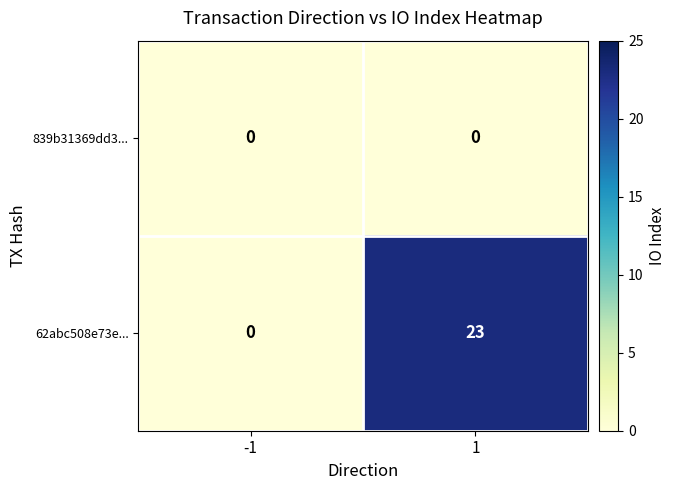

Which series has the largest range (max minus min)?

62abc508e73e...